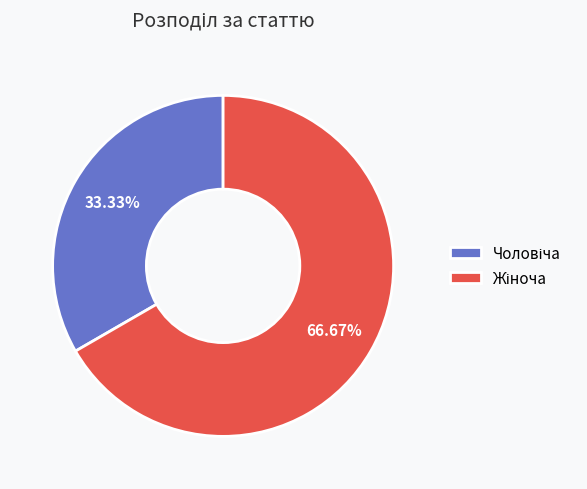

To the nearest percent, what is the combined percentage of Жіноча and Чоловіча?

100%